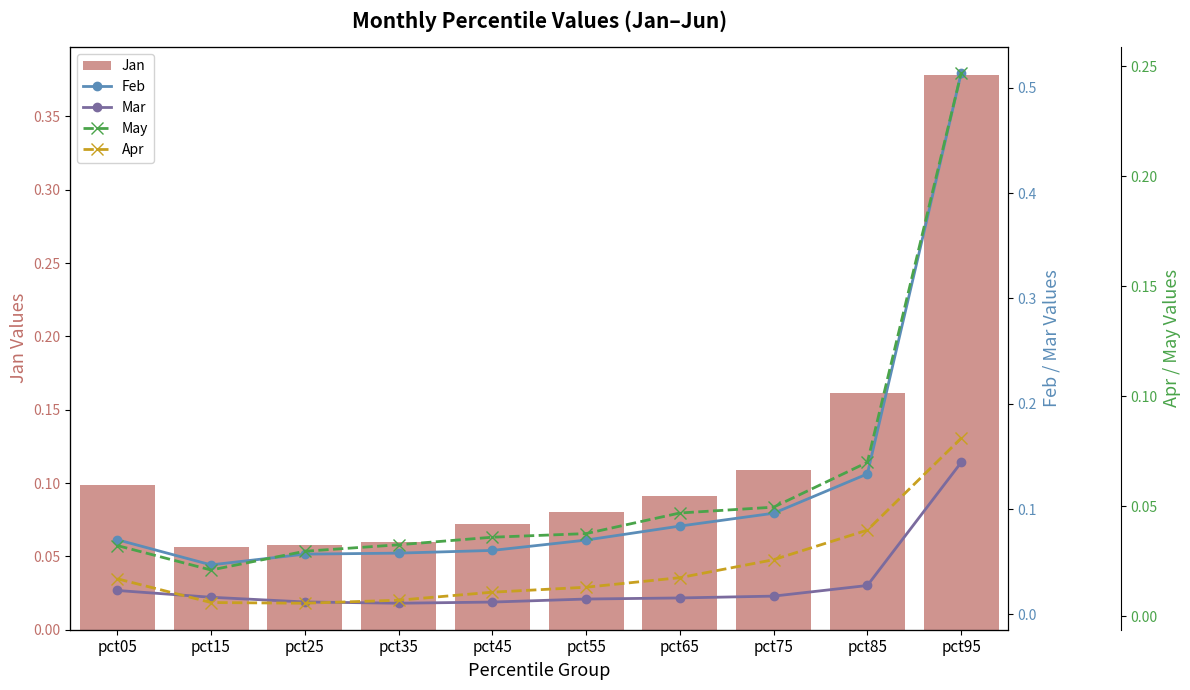

What is the value of the Feb bar at the 1st from the left?

0.1